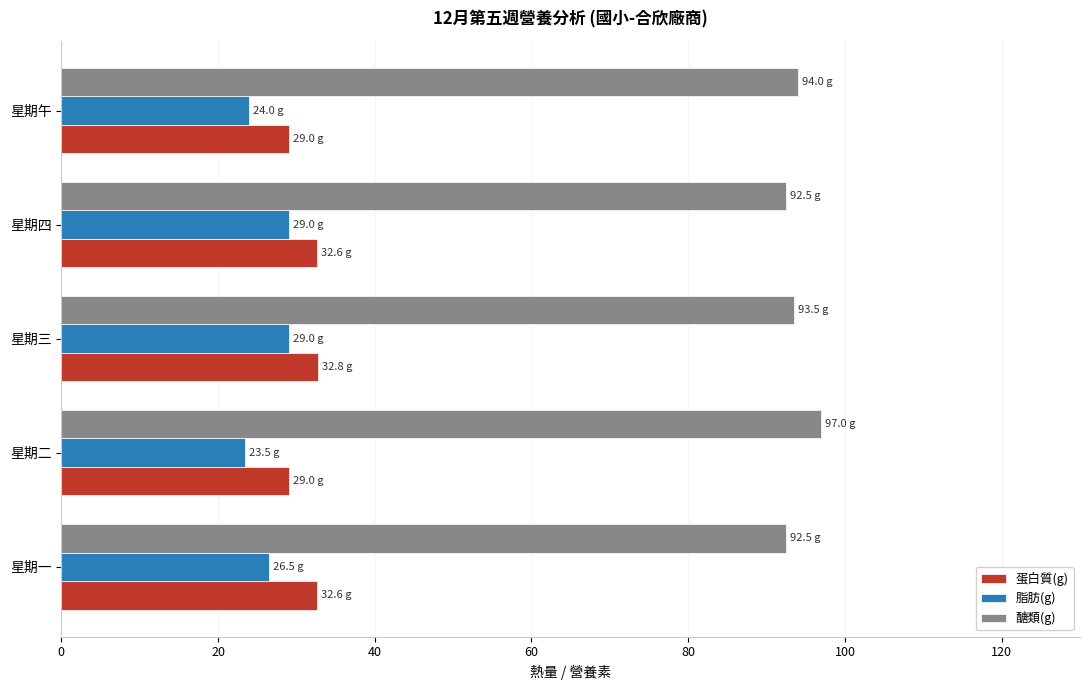

What is the greatest value displayed?

97.0